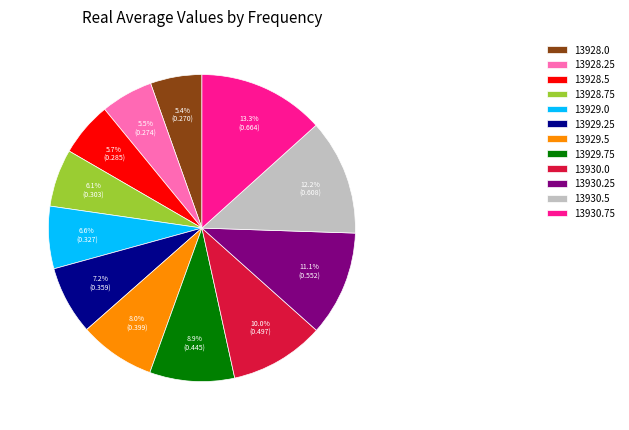

Count the number of slices in the pie.

12